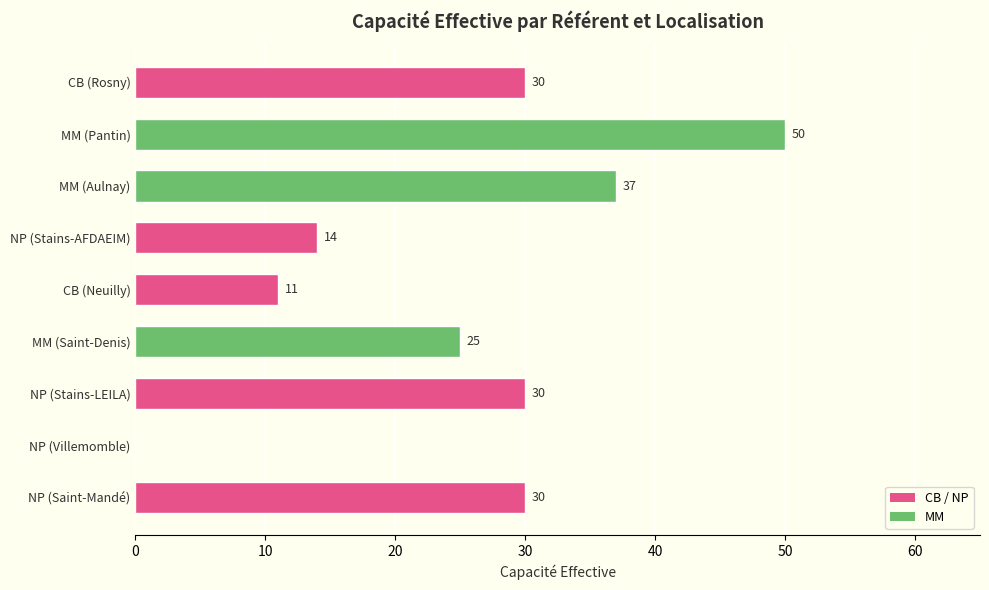

Reading top to bottom, extract all data points from this chart.

CB (Rosny)=30	MM (Pantin)=50	MM (Aulnay)=37	NP (Stains-AFDAEIM)=14	CB (Neuilly)=11	MM (Saint-Denis)=25	NP (Stains-LEILA)=30	NP (Villemomble)=0	NP (Saint-Mandé)=30